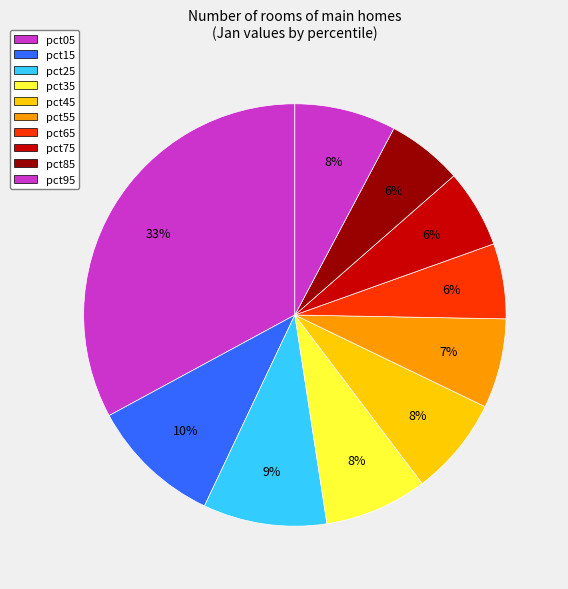

How many segments does this pie chart have?

10